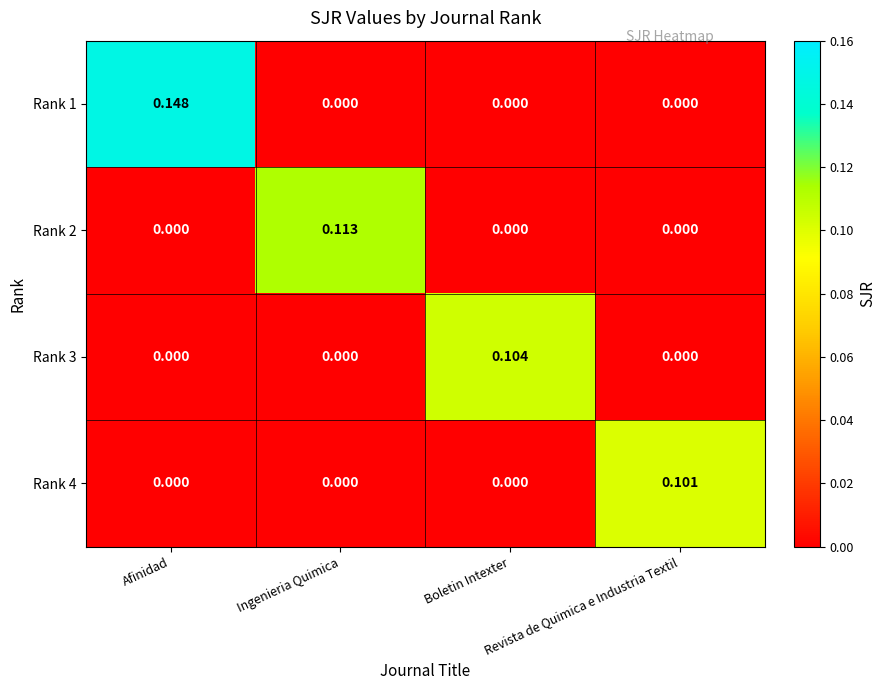

Rank the series by their maximum value, from lowest to highest.

Rank 4, Rank 3, Rank 2, Rank 1